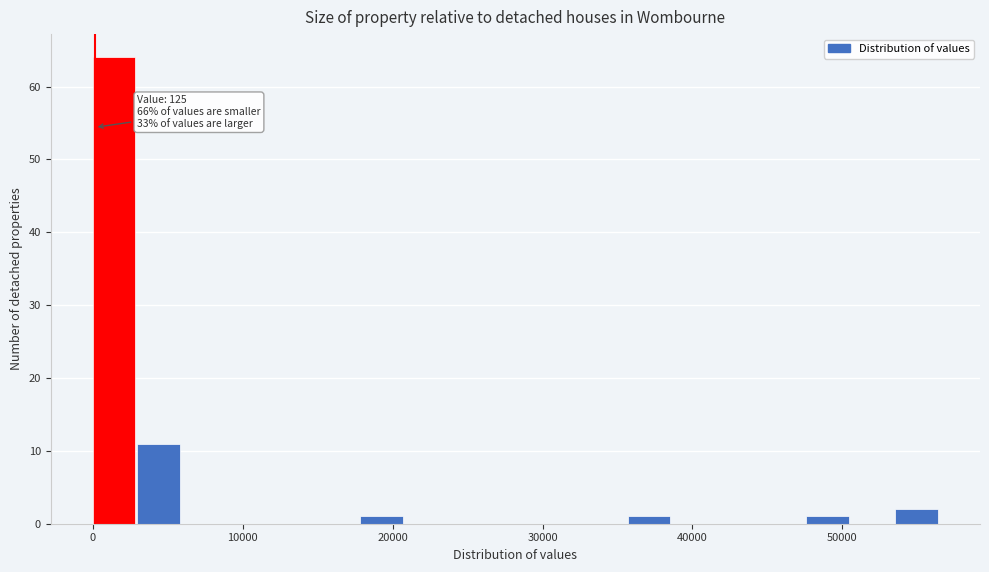

Read against the x-axis, roughly where is the centre of the tallest bar?

1000